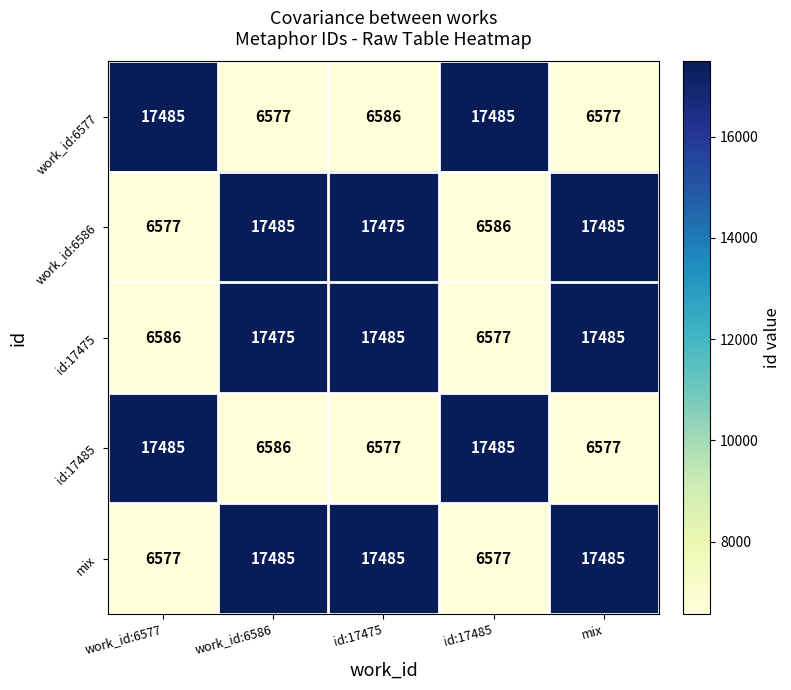

The mix series shows 6577 at id:17485. True or false?

True